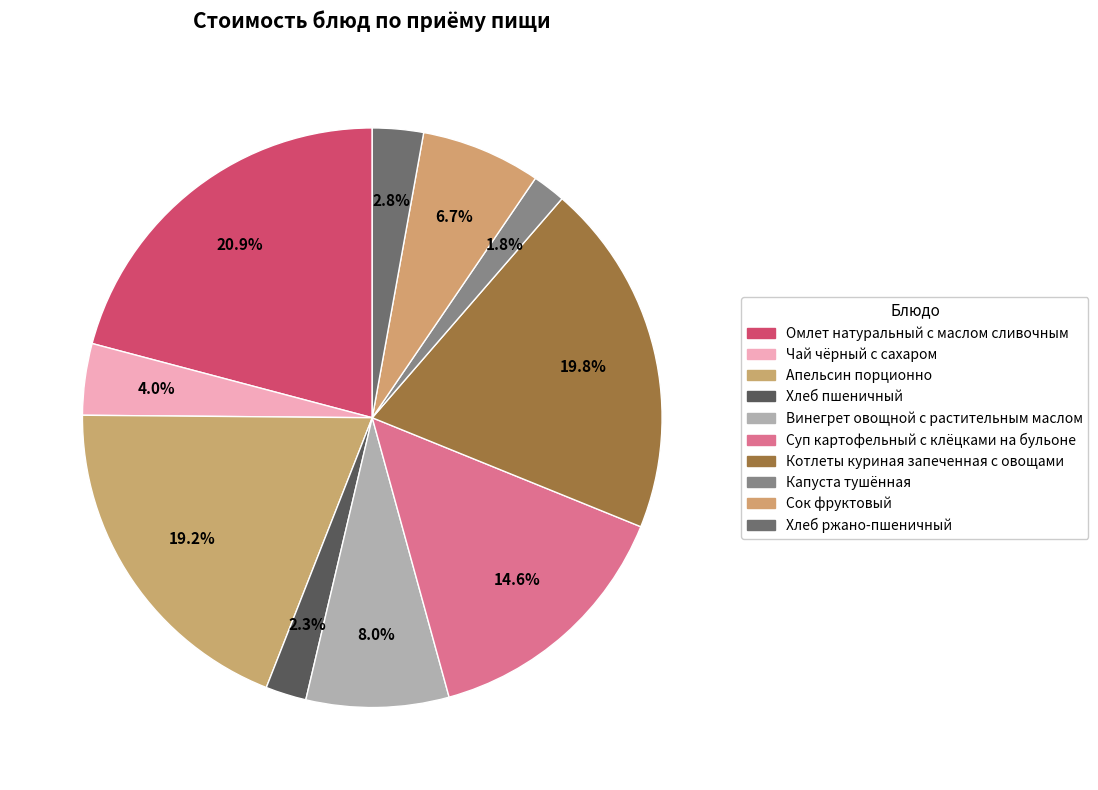

What portion of the pie excludes Котлеты куриная запеченная с овощами?

80.2%